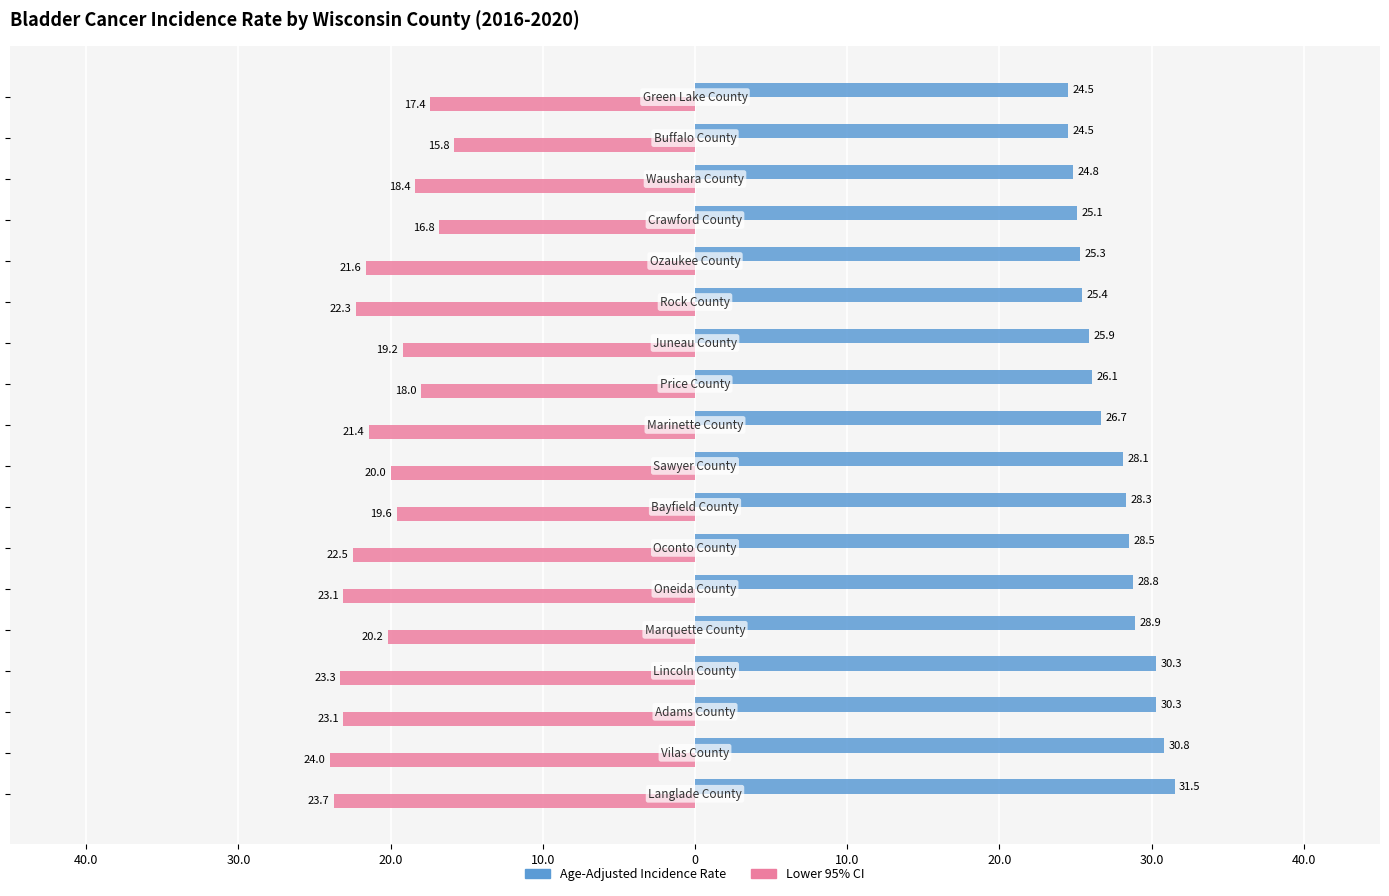

Reading left to right, transcribe all the data shown in this chart.

Age-Adjusted Incidence Rate: 31.5	30.8	30.3	30.3	28.9	28.8	28.5	28.3	28.1	26.7	26.1	25.9	25.4	25.3	25.1	24.8	24.5	24.5
Lower 95% CI: 23.7	24.0	23.1	23.3	20.2	23.1	22.5	19.6	20.0	21.4	18.0	19.2	22.3	21.6	16.8	18.4	15.8	17.4